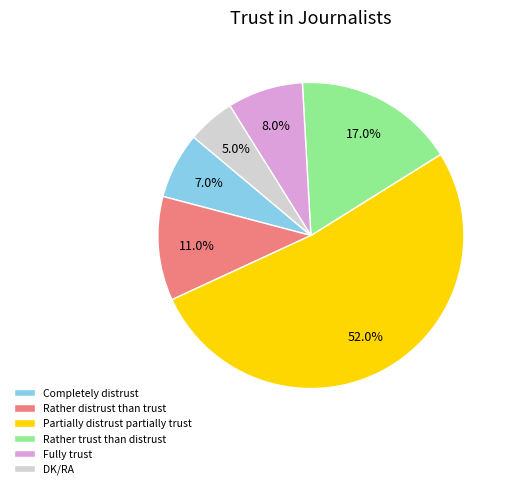

Does Partially distrust partially trust represent more than half of the total?

Yes